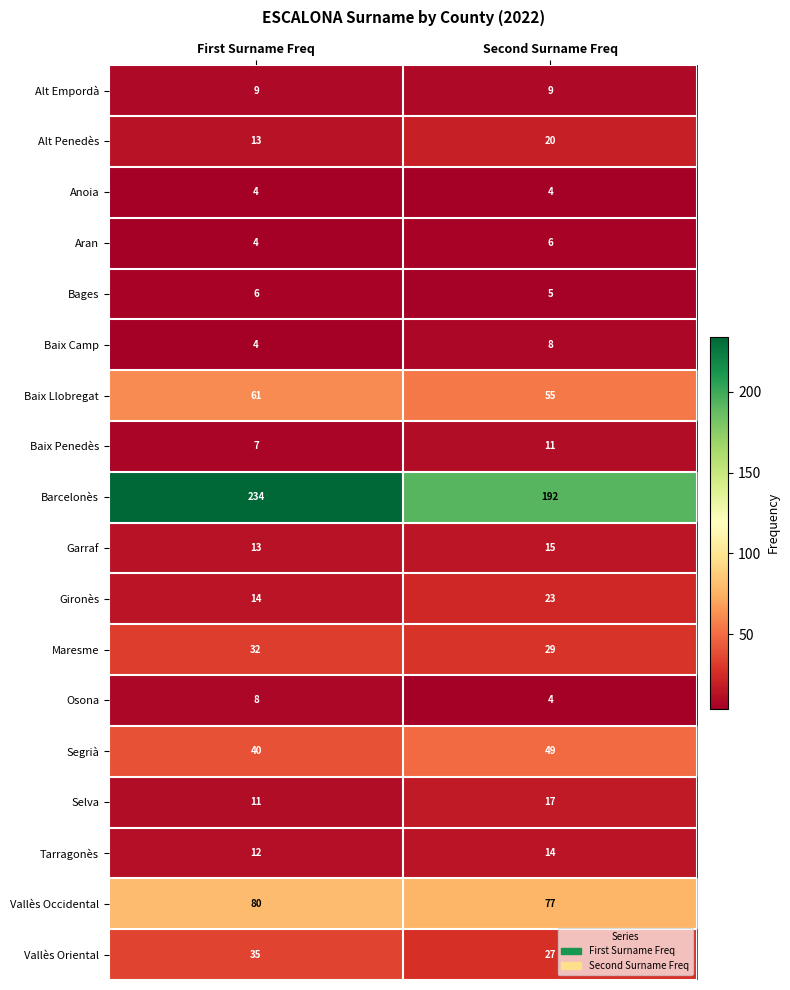

Which series changed the most between First Surname Freq and Second Surname Freq?

Barcelonès